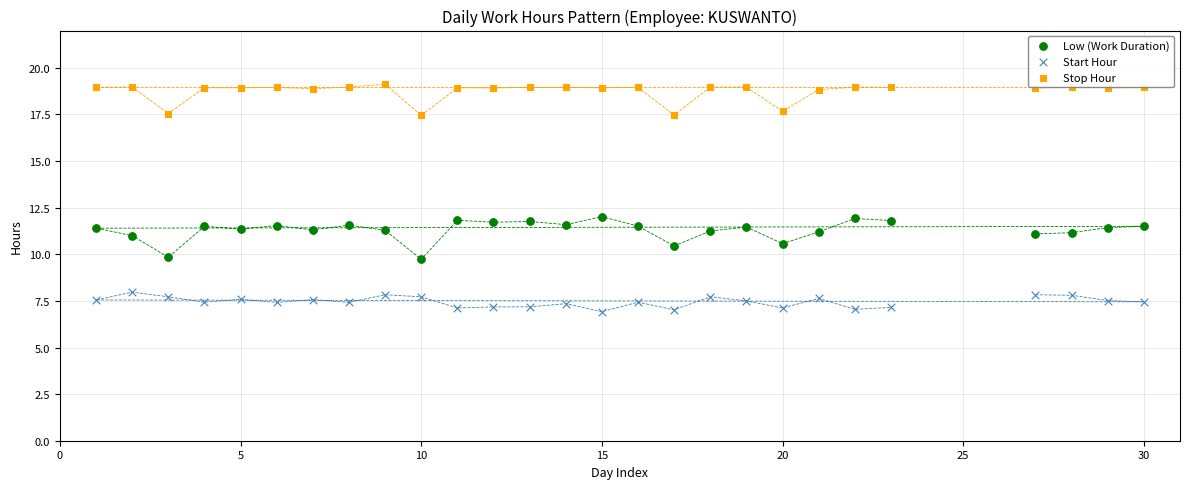

Across all data points, what is the range of X values (max minus min)?

29.0